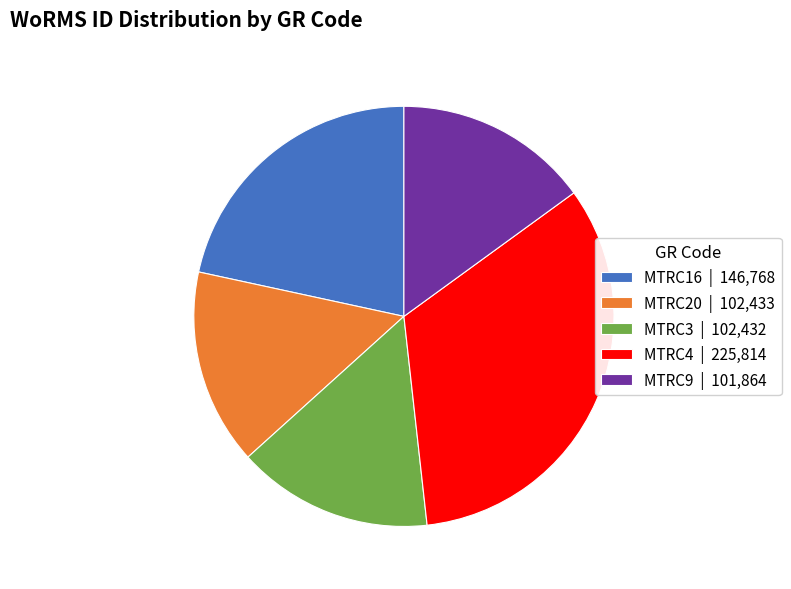

Do MTRC20 | 102,433 and MTRC9 | 101,864 together represent more than half of the pie?

No